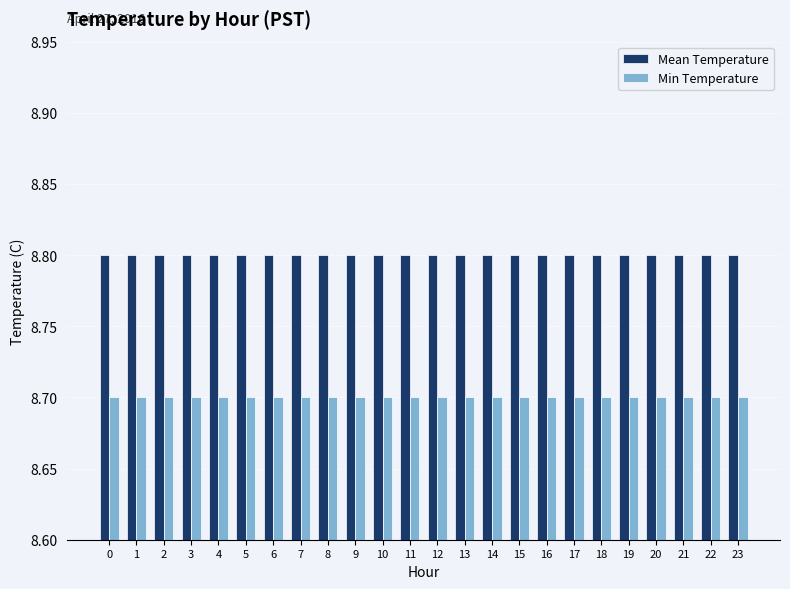

Rank the series by their maximum value, from lowest to highest.

Min Temperature, Mean Temperature